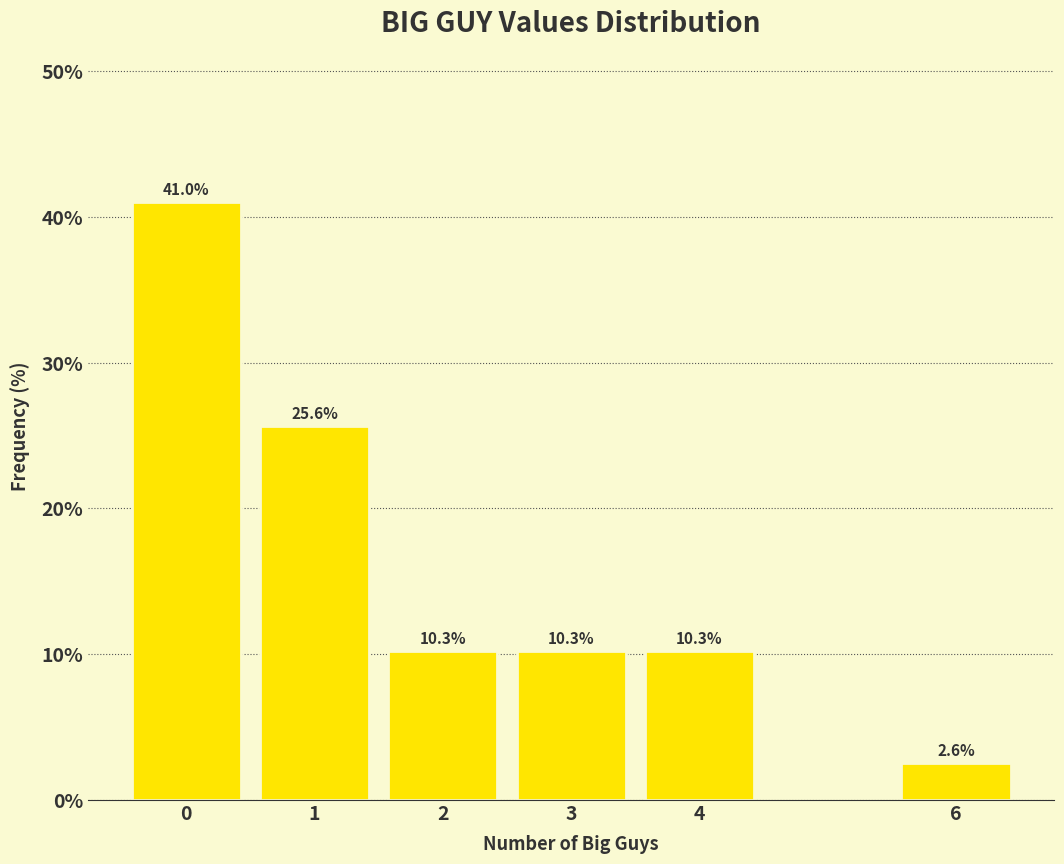

Reading right to left, what are all the values shown in this chart?

6=2.6	4=10.3	3=10.3	2=10.3	1=25.6	0=41.0